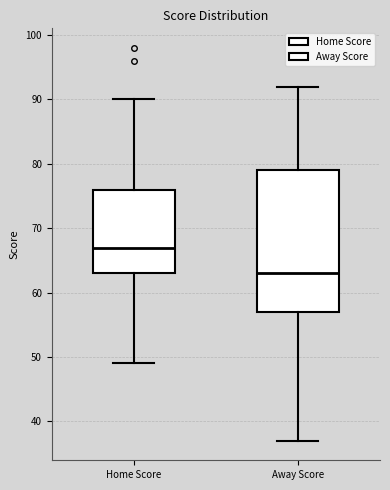

Reading left to right, read every box against the y-axis: the position of its median line, the range the box covers, and the ends of its whiskers. The values are not printed on the chart, so give them approximately, as read against the axis.

Home Score: median 67, box 63 to 76, whiskers 49 to 90
Away Score: median 63, box 57 to 79, whiskers 37 to 92